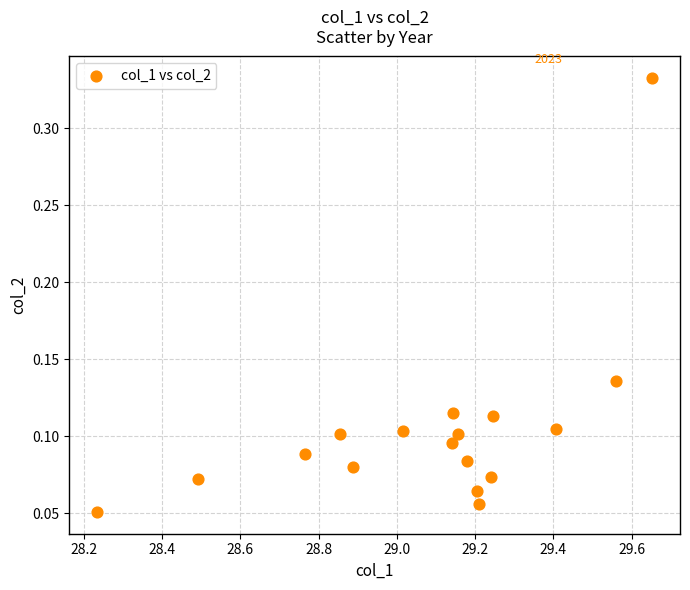

What is the range of X values (max minus min)?

1.4